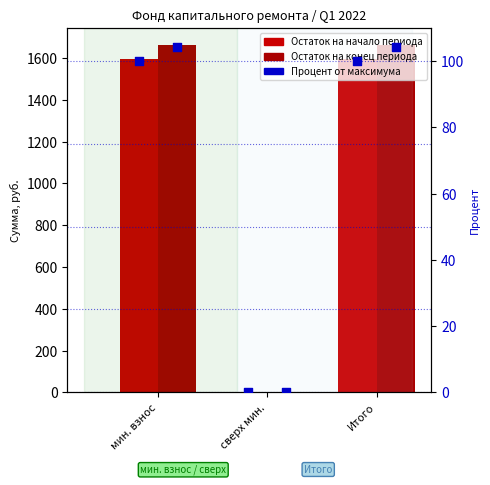

Between сверх мин. and Итого, which is larger?

Итого